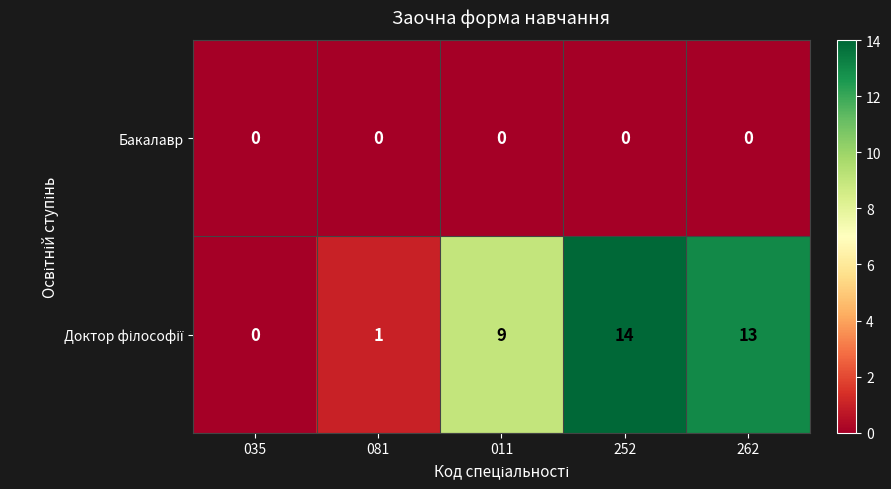

What is the spread (max minus min) of values at 252?

14